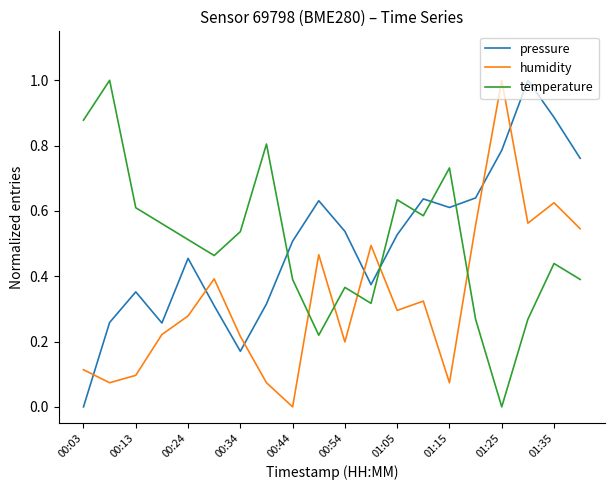

How many intersections are there between temperature and humidity?

5